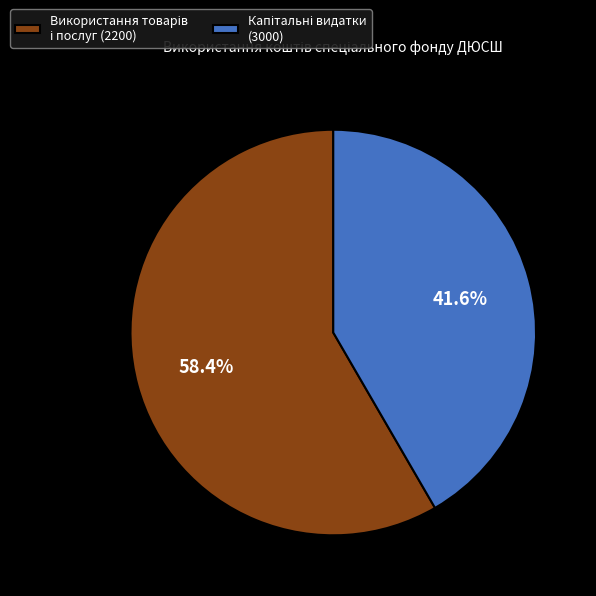

Is there any slice that represents more than half of the pie?

Yes